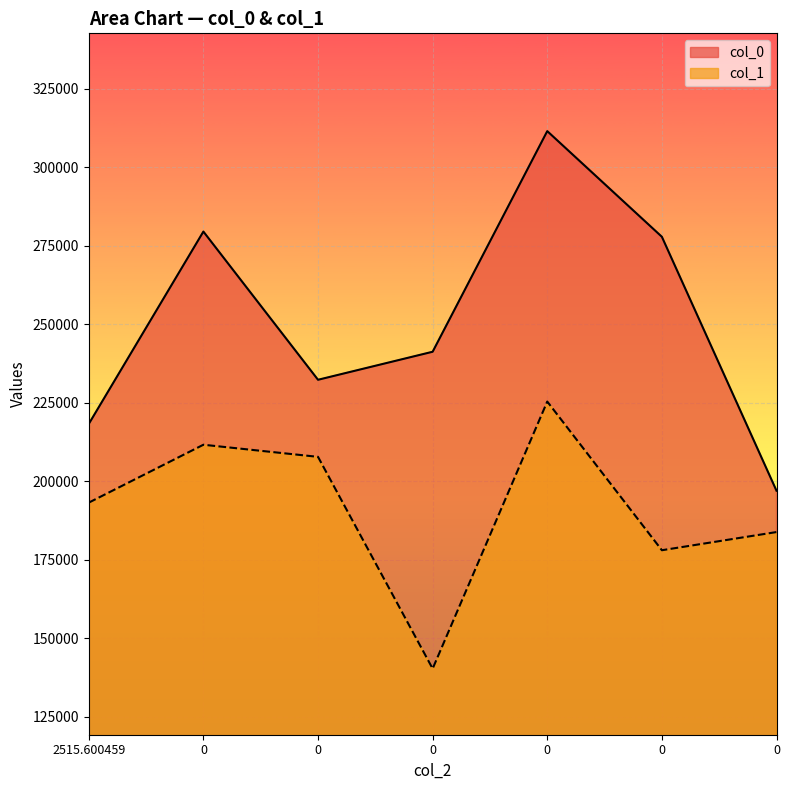

Does the chart display data point markers on the line(s)?

No